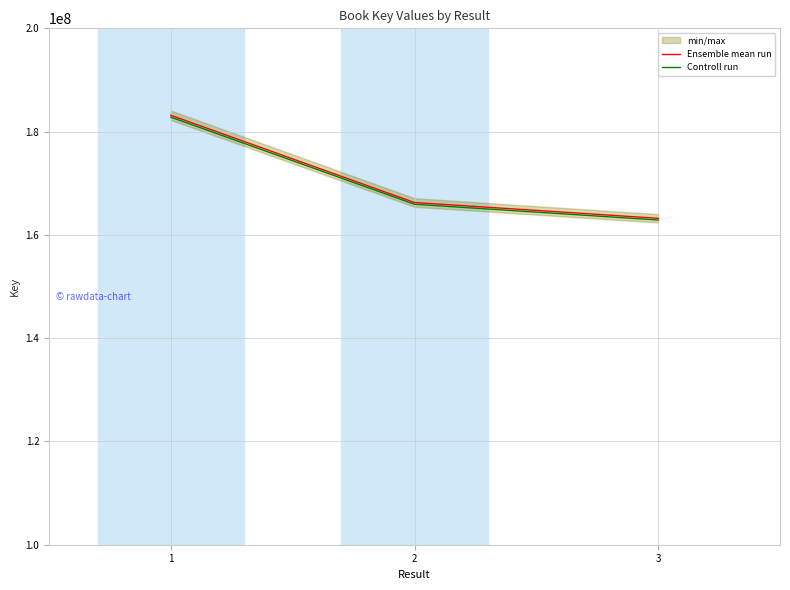

Which has a higher value, 3 or 2?

2